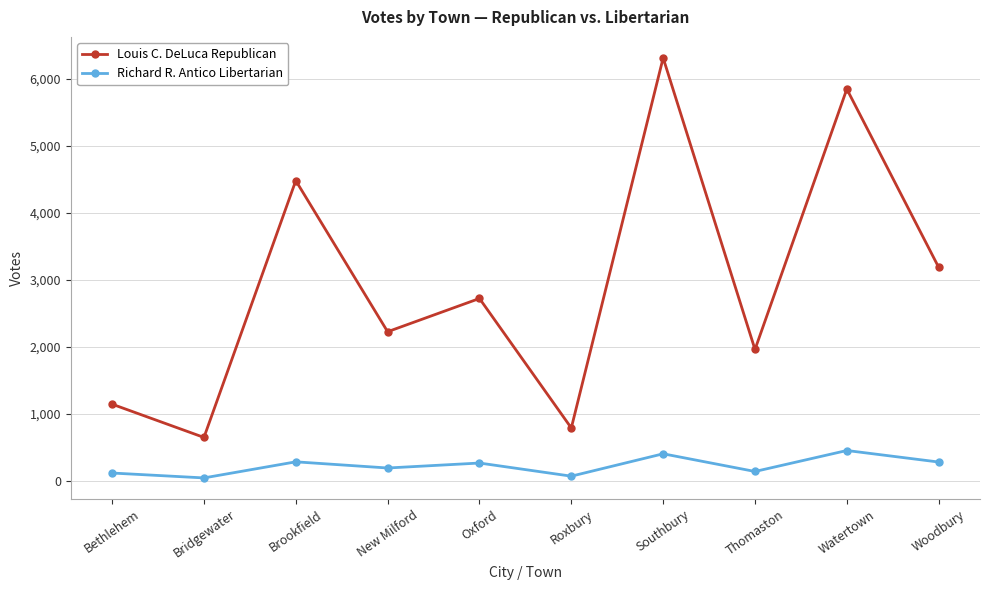

List the labels in order of Louis C. DeLuca Republican value, smallest first.

Bridgewater, Roxbury, Bethlehem, Thomaston, New Milford, Oxford, Woodbury, Brookfield, Watertown, Southbury